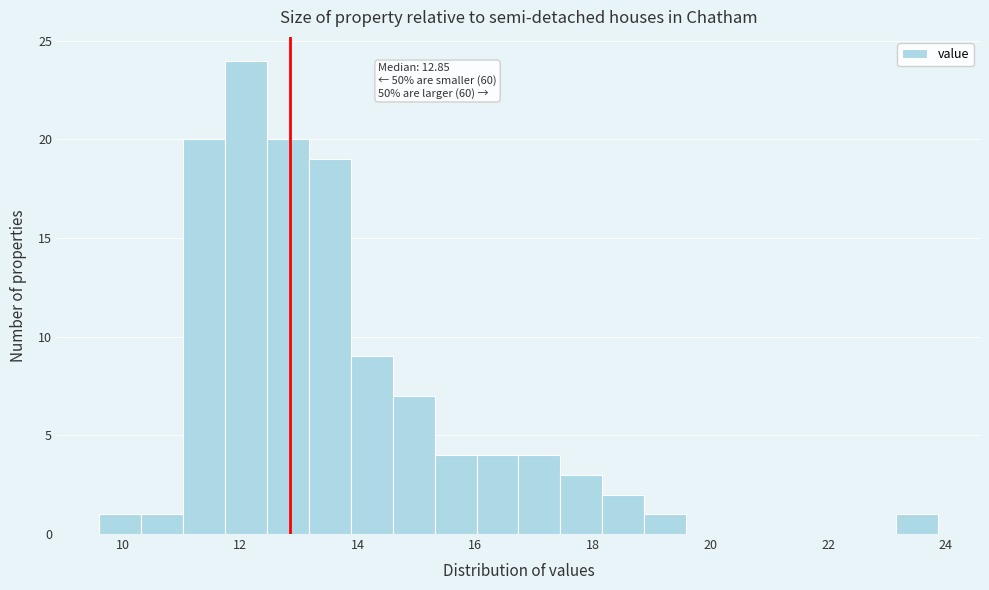

Around what value on the x-axis is the tallest bar? Give the approximate position of its centre, as read against the axis.

12.0